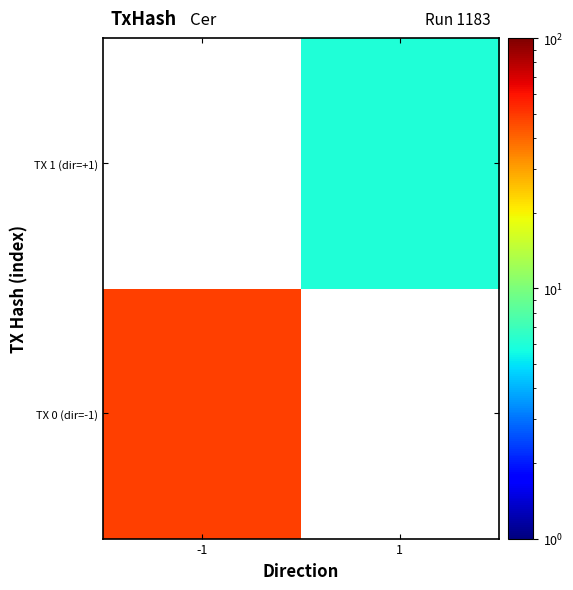

How many series are shown in this chart?

2